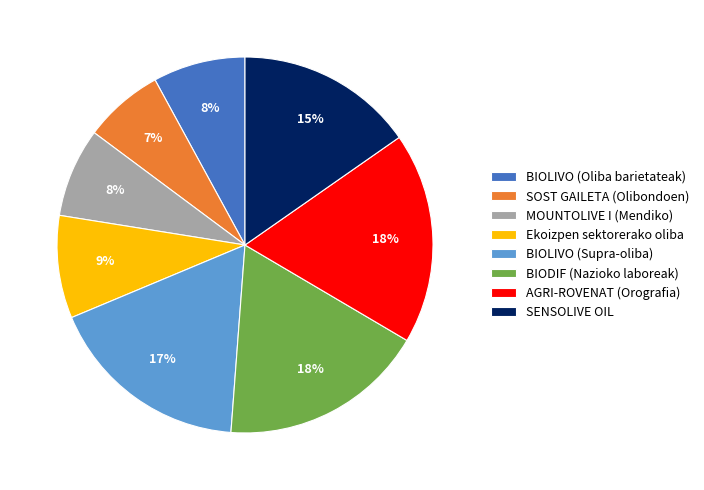

To the nearest percent, what is the combined percentage of Ekoizpen sektorerako oliba and BIODIF (Nazioko laboreak)?

27%